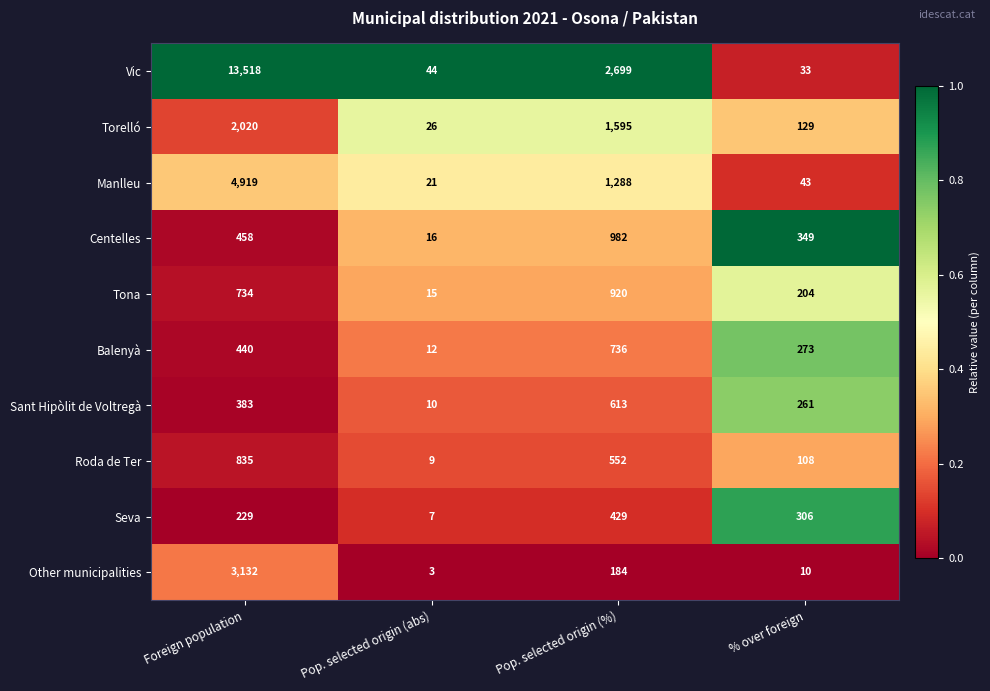

True or false: Centelles has a value of 26 at Pop. selected origin (abs).

False